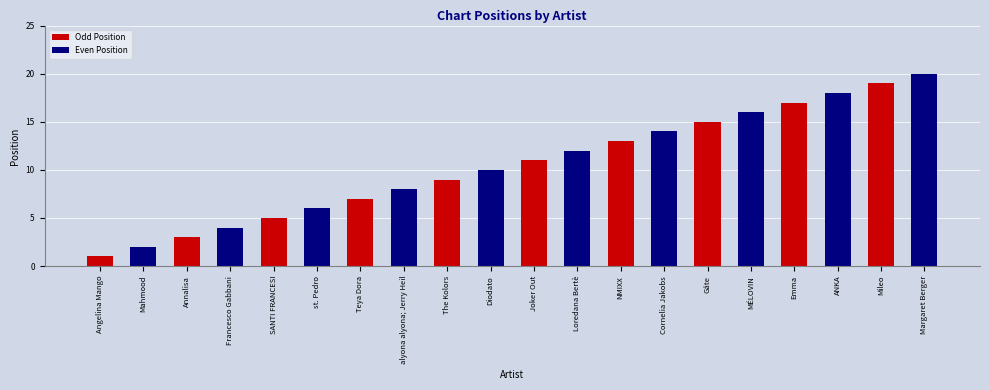

Is it true that Even Position equals 15 at The Kolors?

False